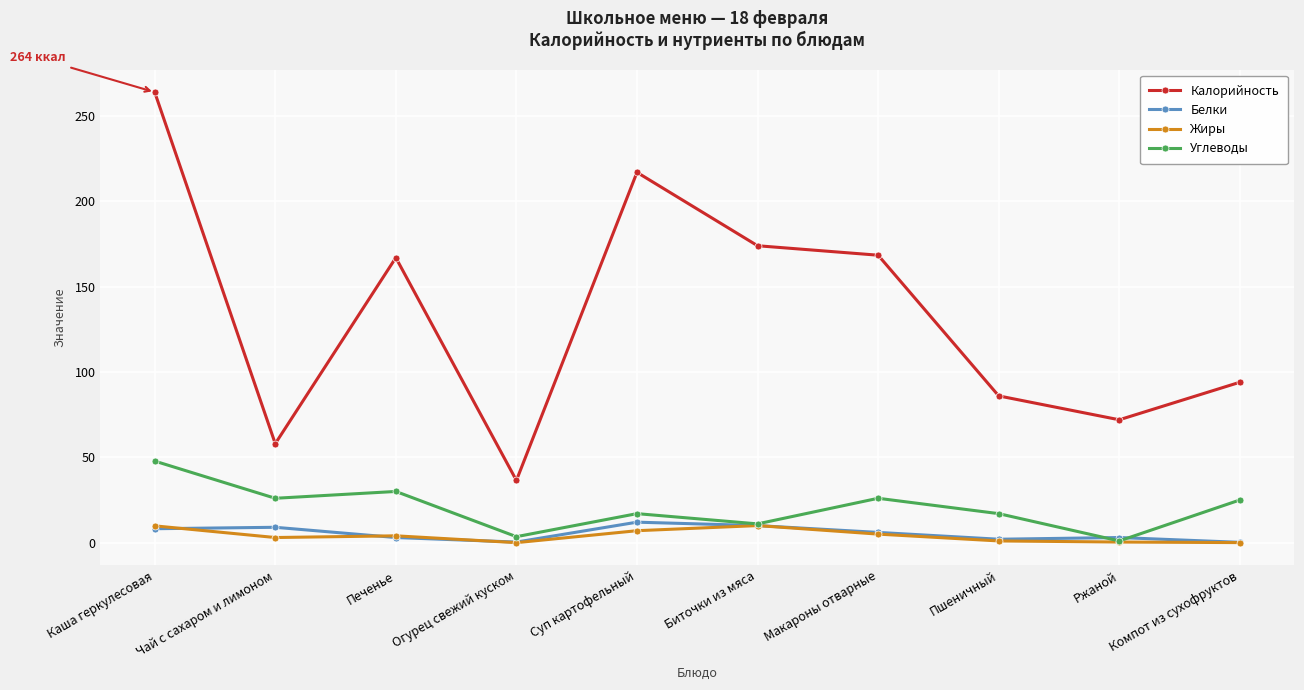

At which category does Углеводы reach its first local peak?

Печенье